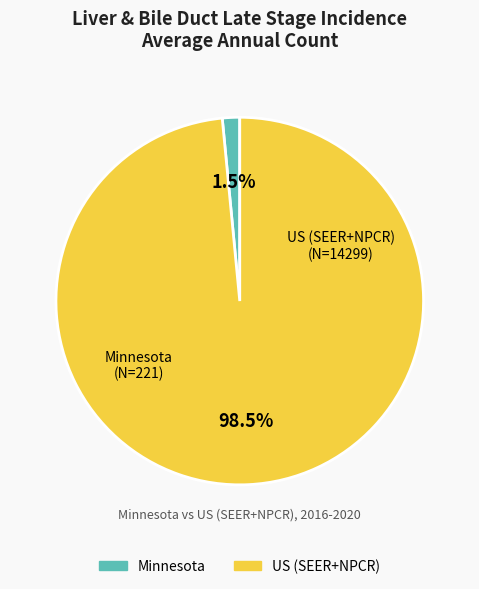

To the nearest percent, what is the difference between the largest and smallest slice percentages?

97%